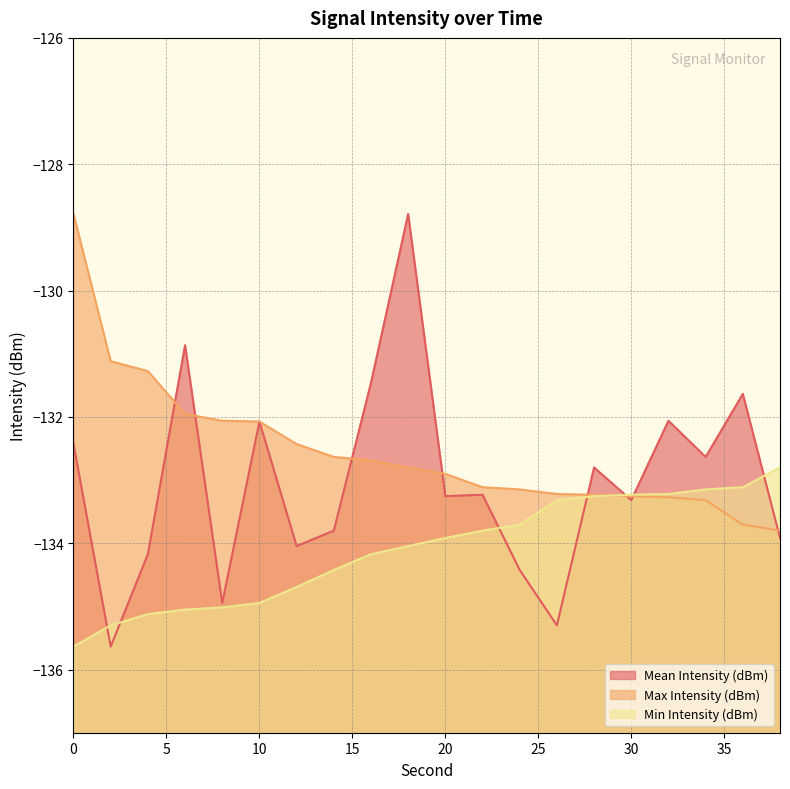

How many values in the Max Intensity (dBm) series exceed -132?

4